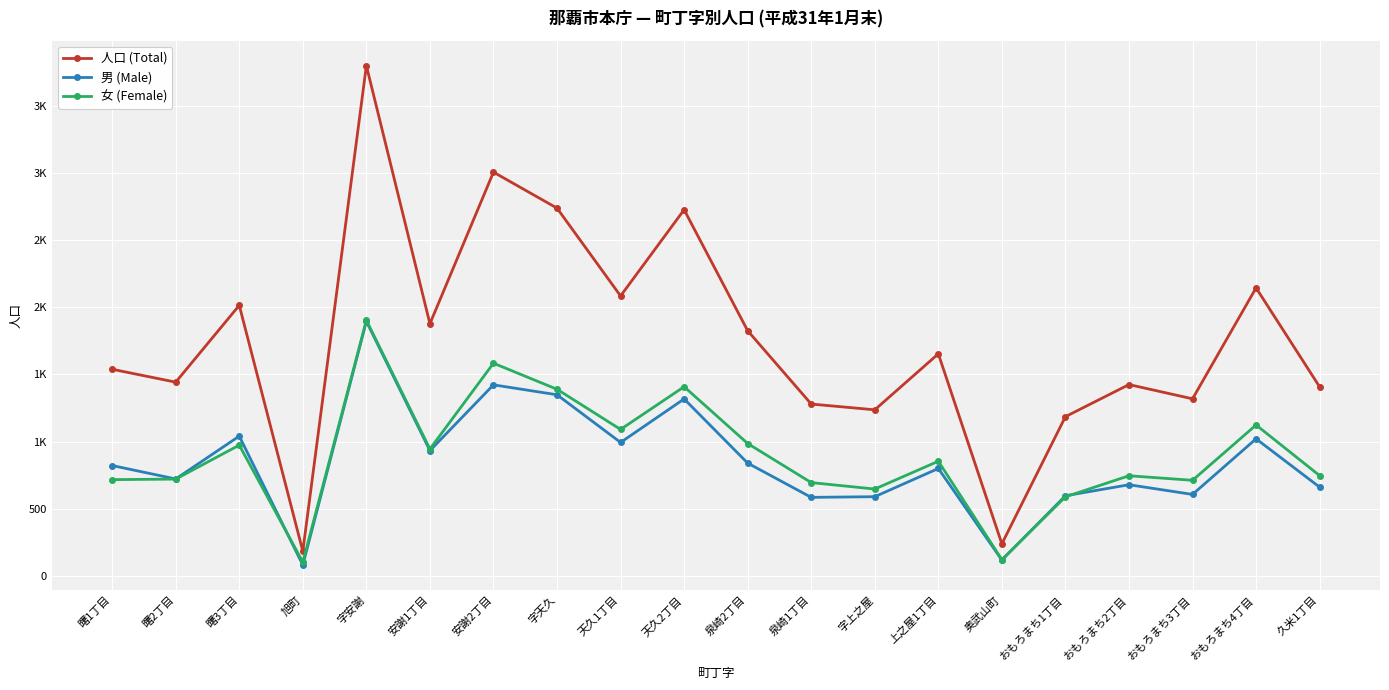

Rank the series at 字上之屋 from lowest to highest value.

男 (Male), 女 (Female), 人口 (Total)